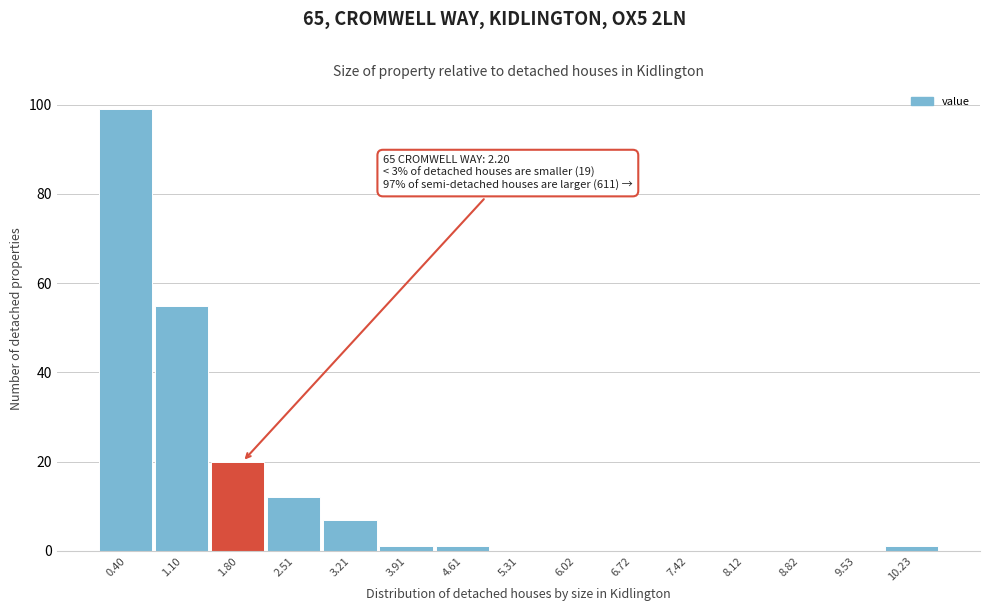

Reading right to left, transcribe all the data shown in this chart.

10.23=1	9.53=0	8.82=0	8.12=0	7.42=0	6.72=0	6.02=0	5.31=0	4.61=1	3.91=1	3.21=7	2.51=12	1.80=20	1.10=55	0.40=99